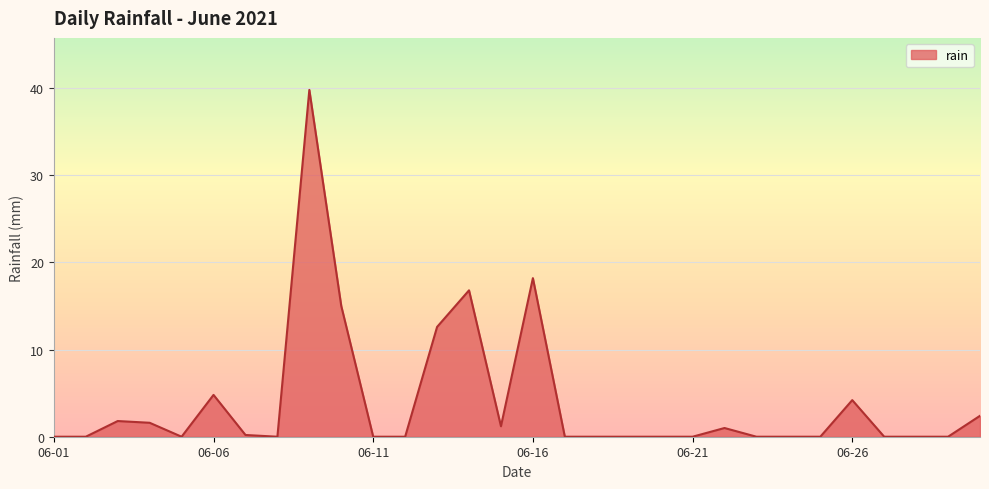

What is the maximum value shown in the chart?

39.8